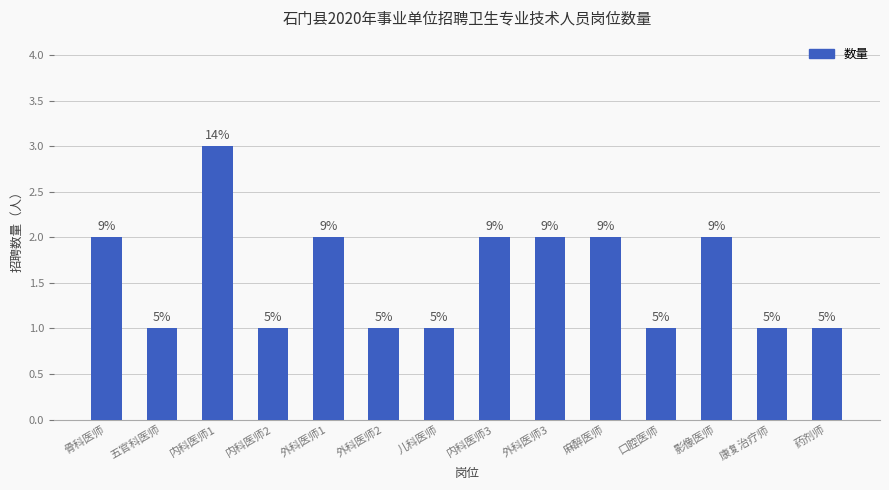

How many bars are there in total?

14